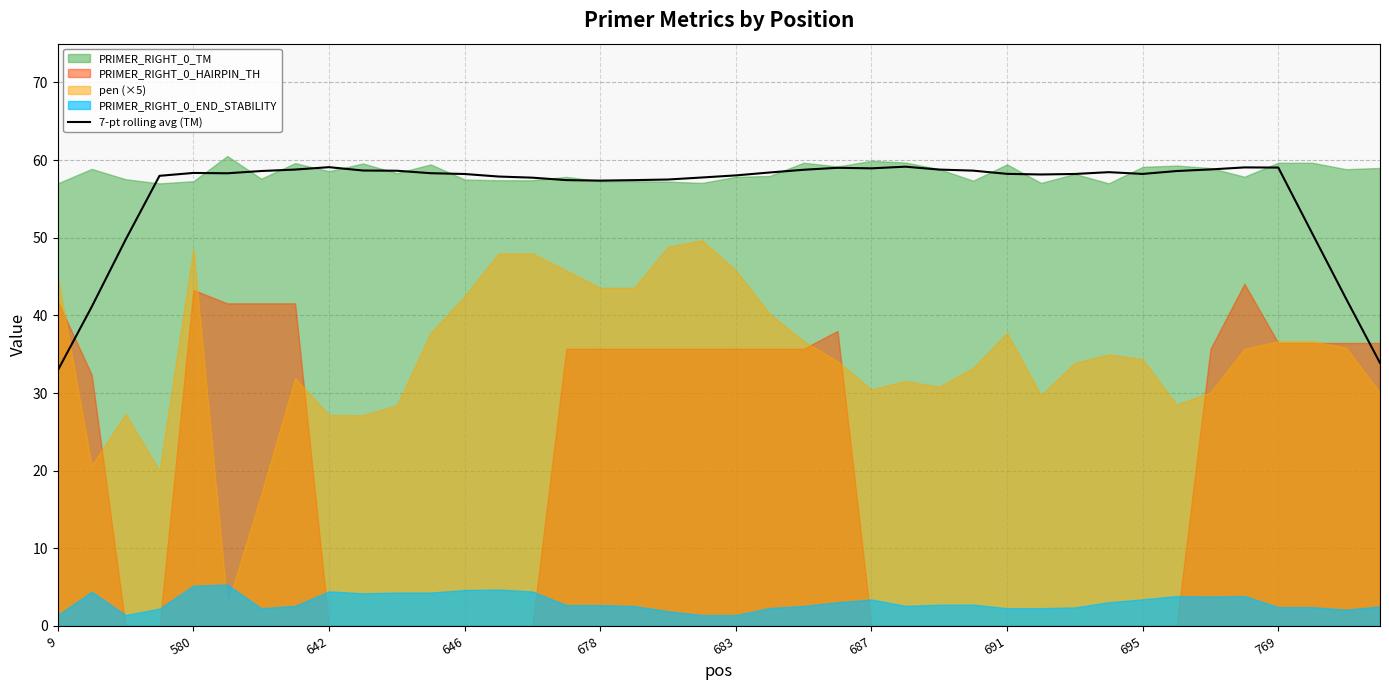

What is the average value?

55.9